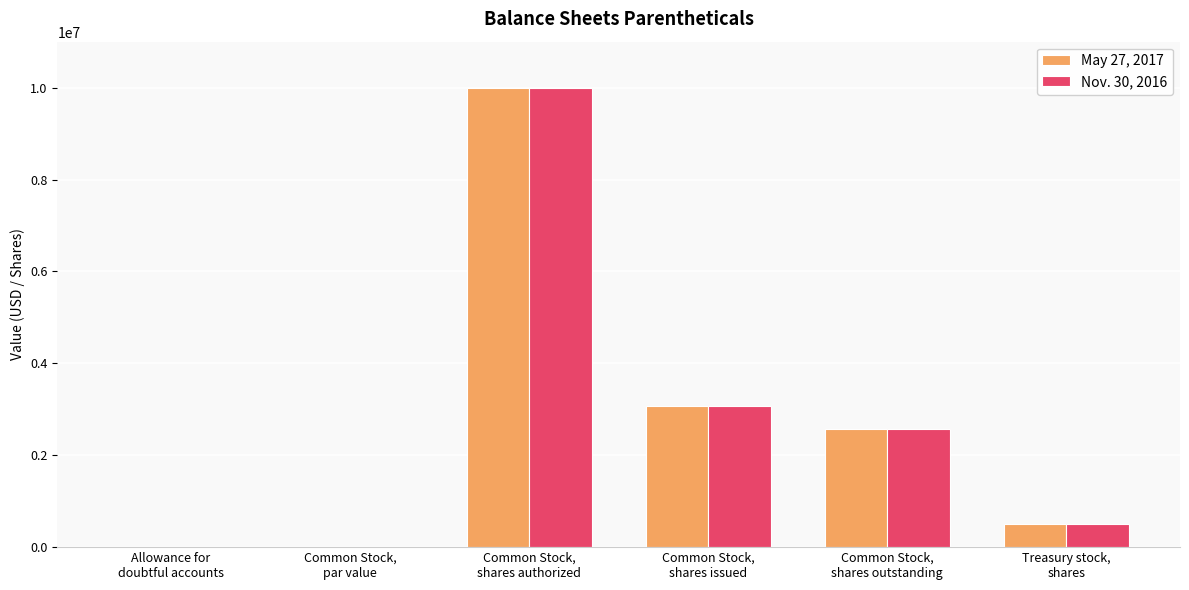

What is the maximum value shown in the chart?

10000000.0